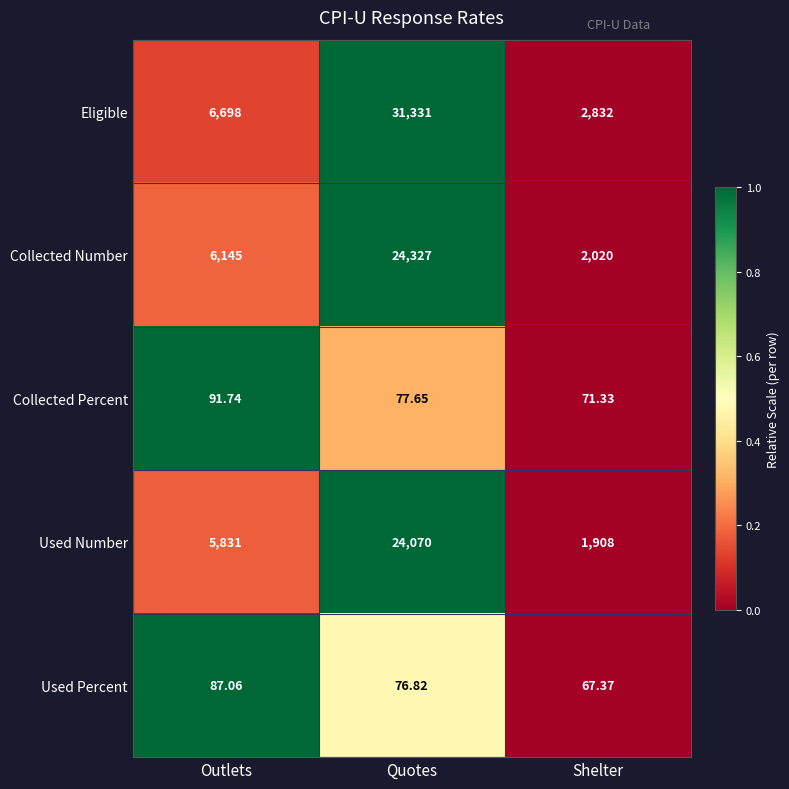

Which category has the highest value in the Used Percent series?

Outlets